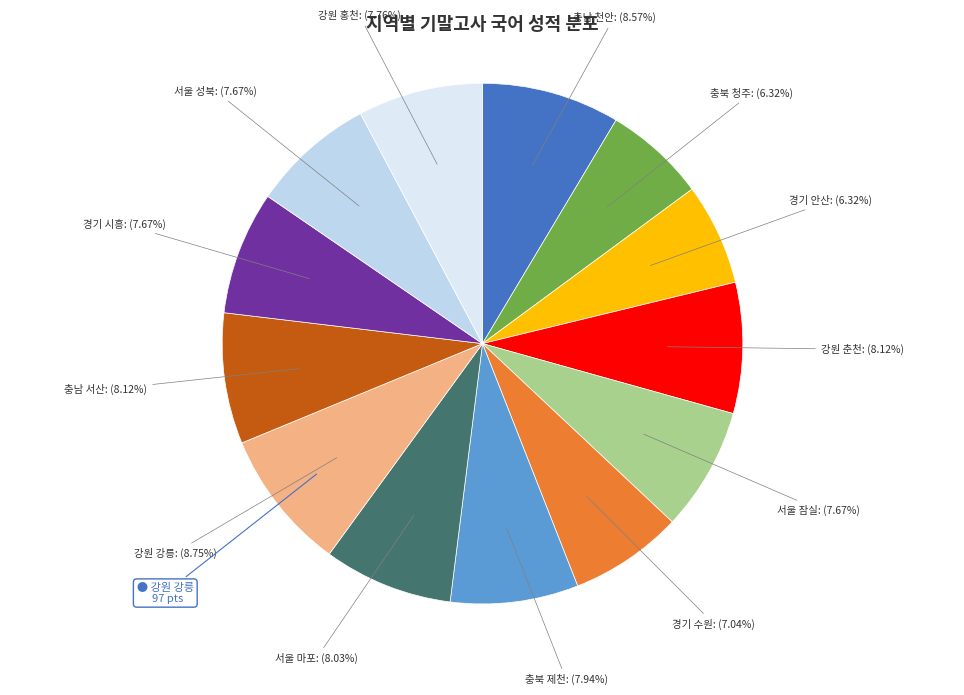

What percentage is the 경기 안산 slice, to the nearest percent?

6%